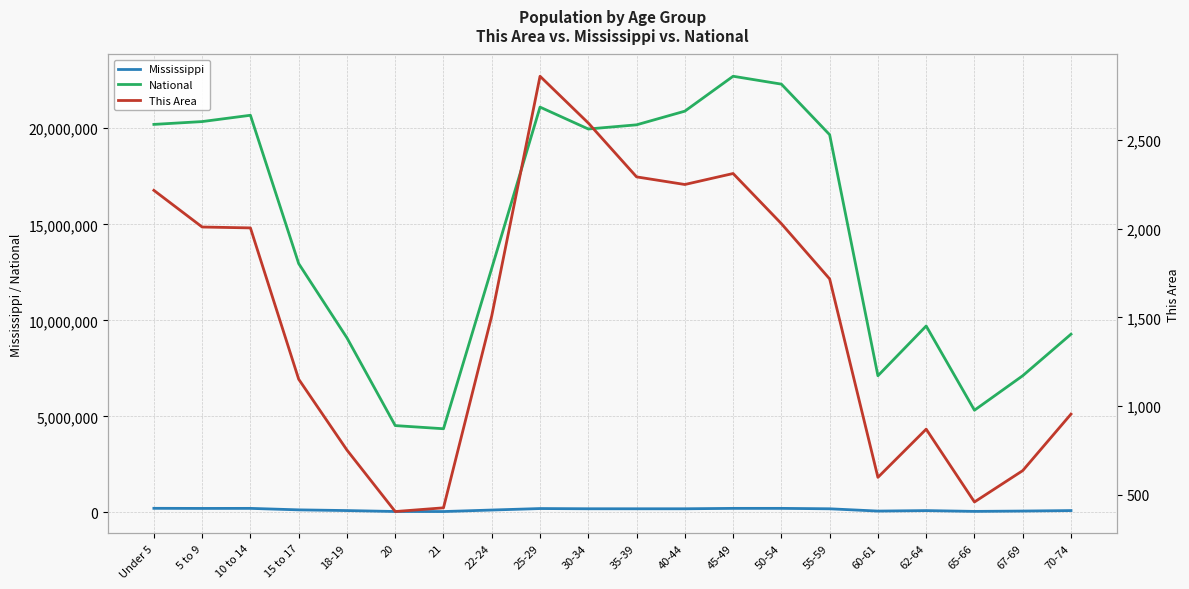

True or false: This Area and Mississippi cross at least once.

False